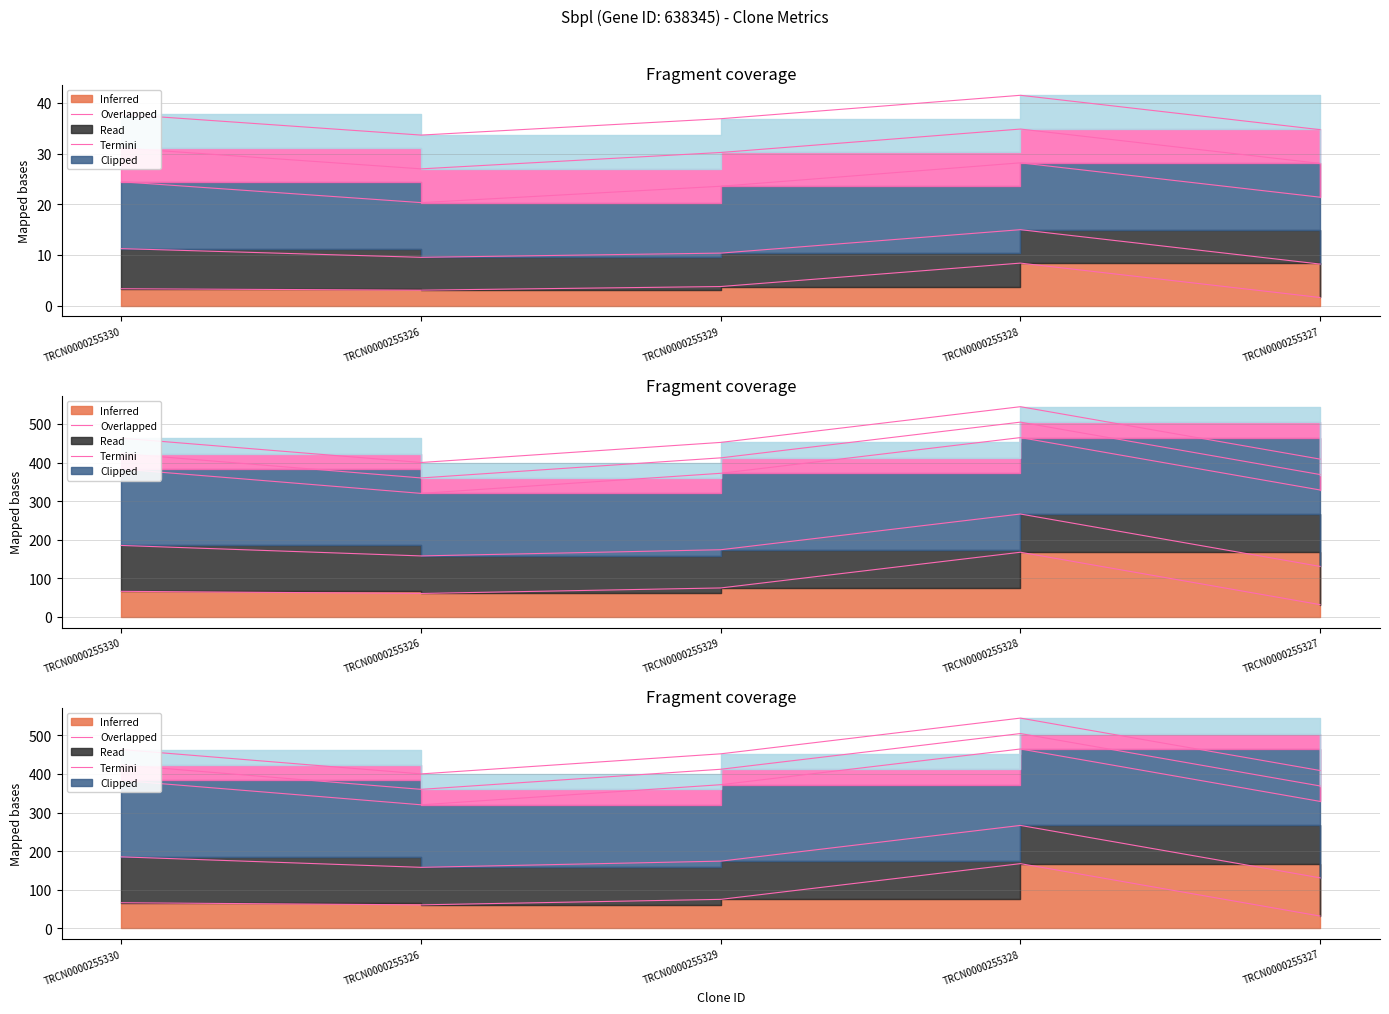

Does the chart have visible grid lines?

Yes